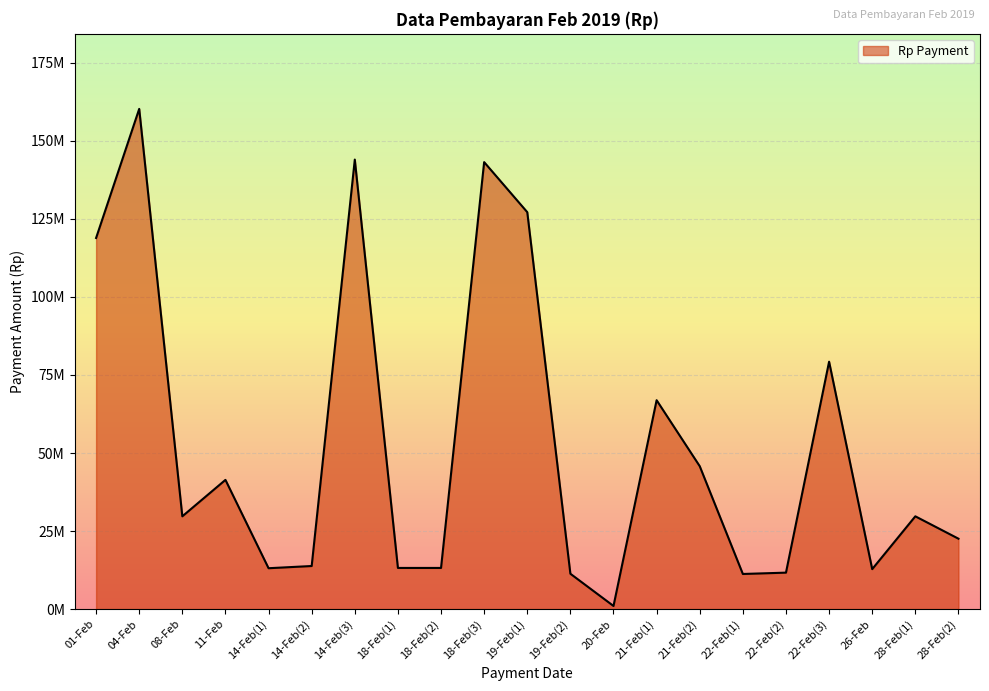

Rank the categories by value from highest to lowest.

04-Feb, 14-Feb(3), 18-Feb(3), 19-Feb(1), 01-Feb, 22-Feb(3), 21-Feb(1), 21-Feb(2), 11-Feb, 08-Feb, 28-Feb(1), 28-Feb(2), 14-Feb(2), 18-Feb(1), 18-Feb(2), 14-Feb(1), 26-Feb, 22-Feb(2), 19-Feb(2), 22-Feb(1), 20-Feb